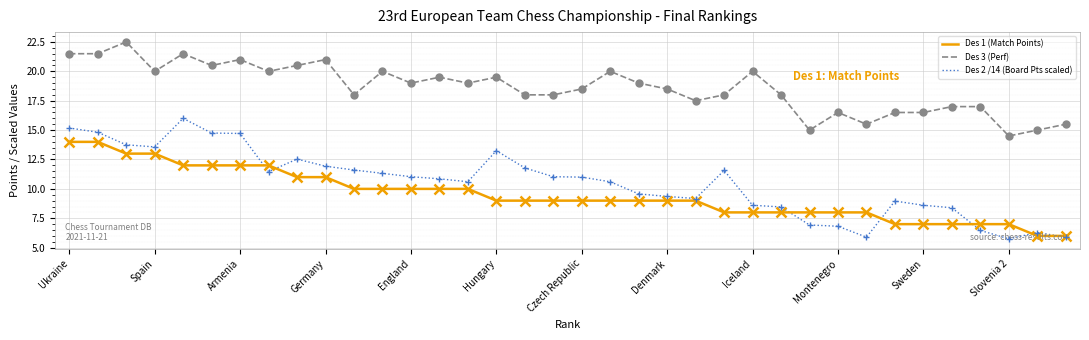

True or false: Des 2 /14 (Board Pts scaled) and Des 3 (Perf) intersect in this chart.

False